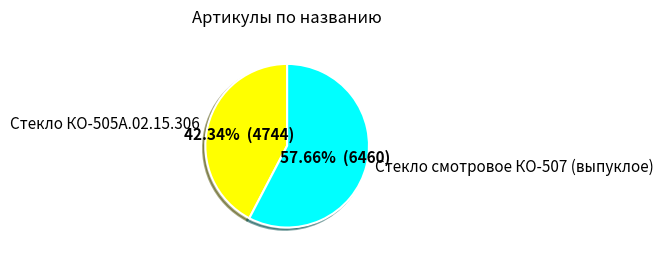

Rank the categories by value from lowest to highest.

Стекло КО-505А.02.15.306, Стекло смотровое КО-507 (выпуклое)